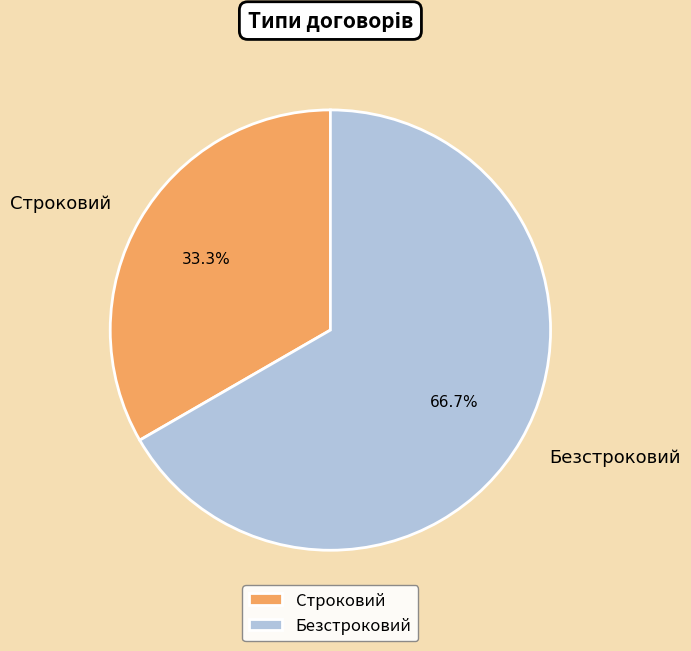

To the nearest percent, what percentage of the pie is Строковий?

33%